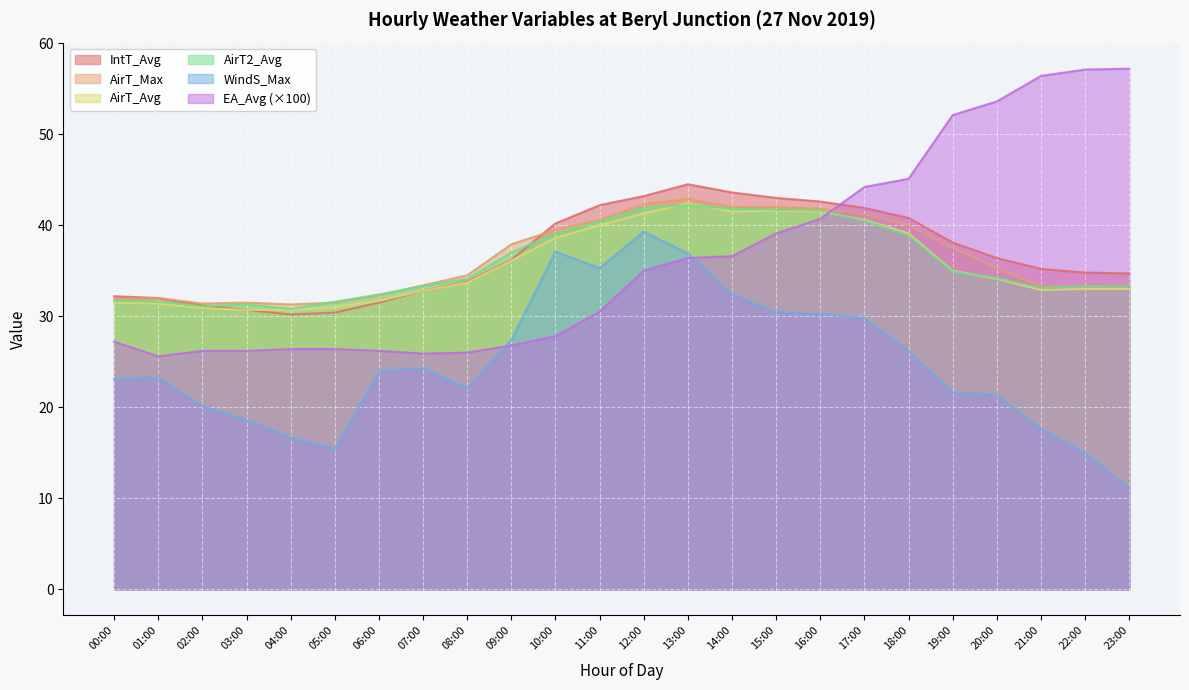

At which category does WindS_Max reach its first local valley?

05:00